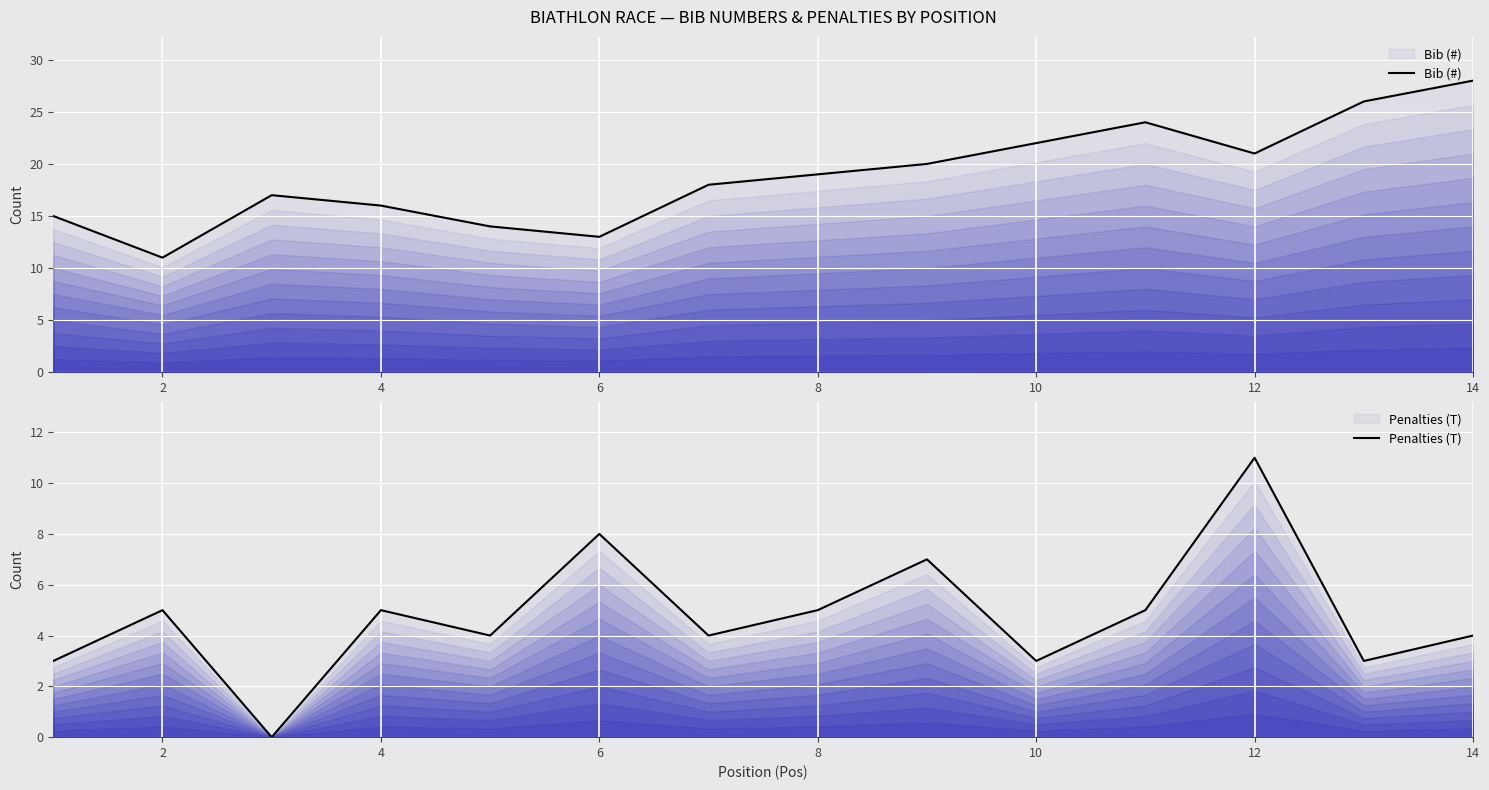

In Penalties (T), how many points are higher than both neighbors (excluding endpoints)?

5